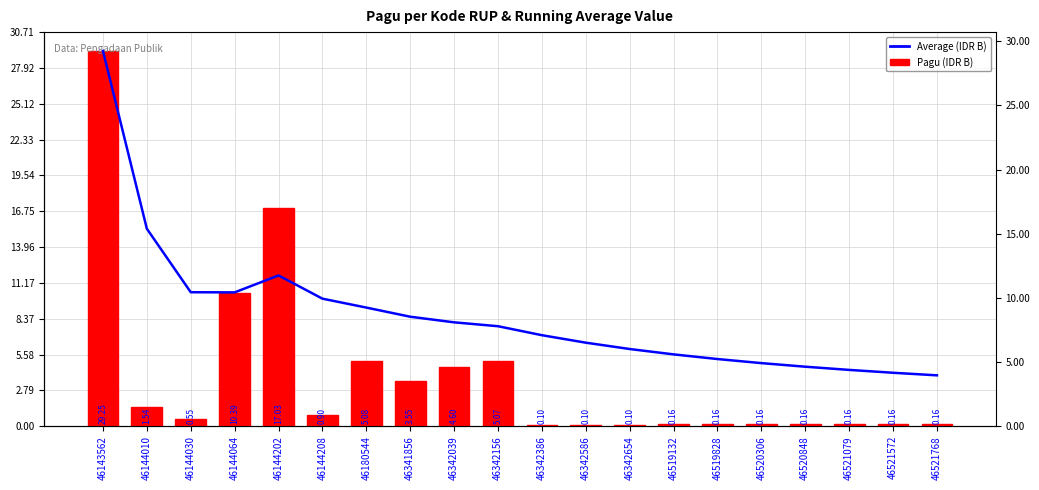

What is the difference between the second highest and minimum values in the Average (IDR Billion) series?

11.4